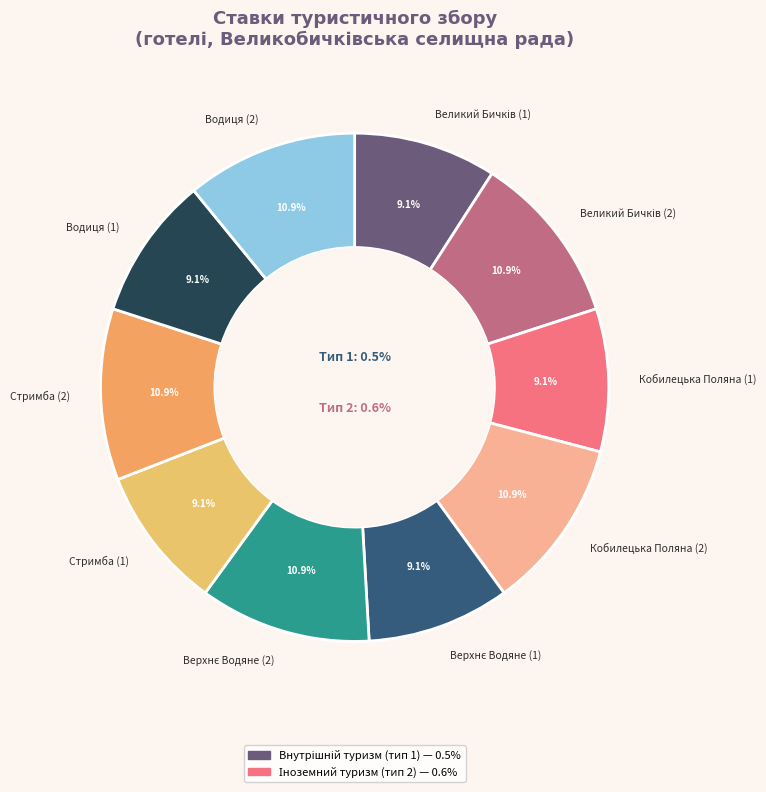

True or false: Верхнє Водяне (1) accounts for 1% of the total.

False